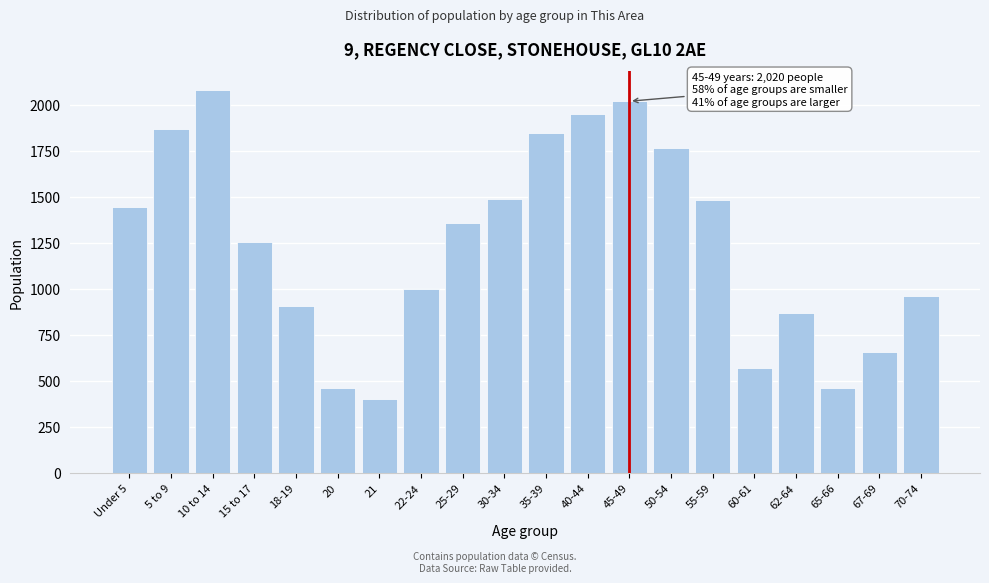

The value at 55-59 is 1482. True or false?

True